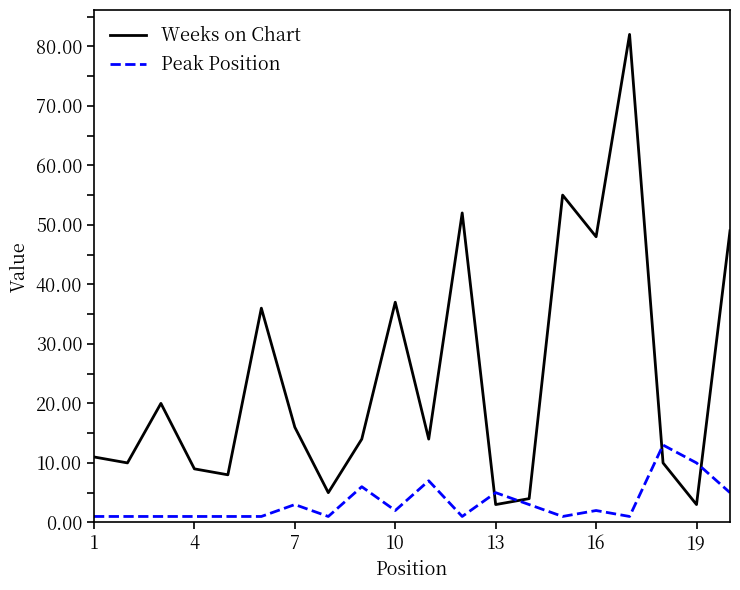

Which series has the largest total across all categories?

Weeks on Chart